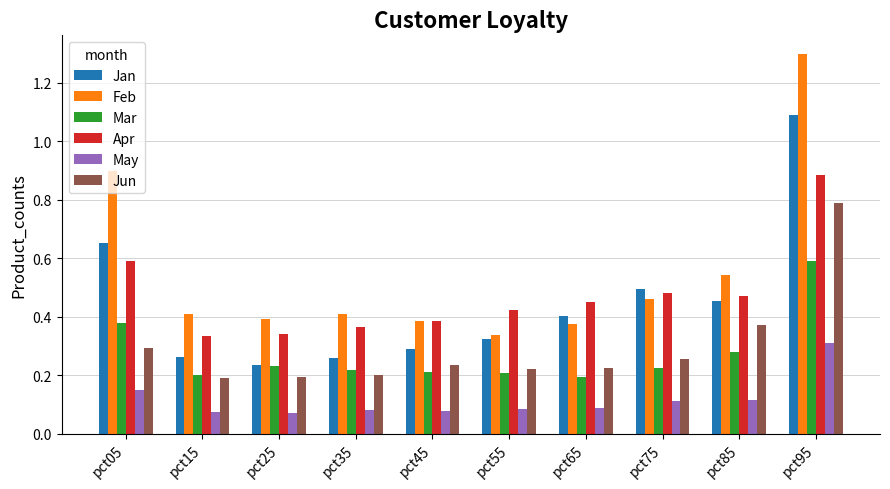

Rank the series by their maximum value, from lowest to highest.

May, Mar, Jun, Apr, Jan, Feb